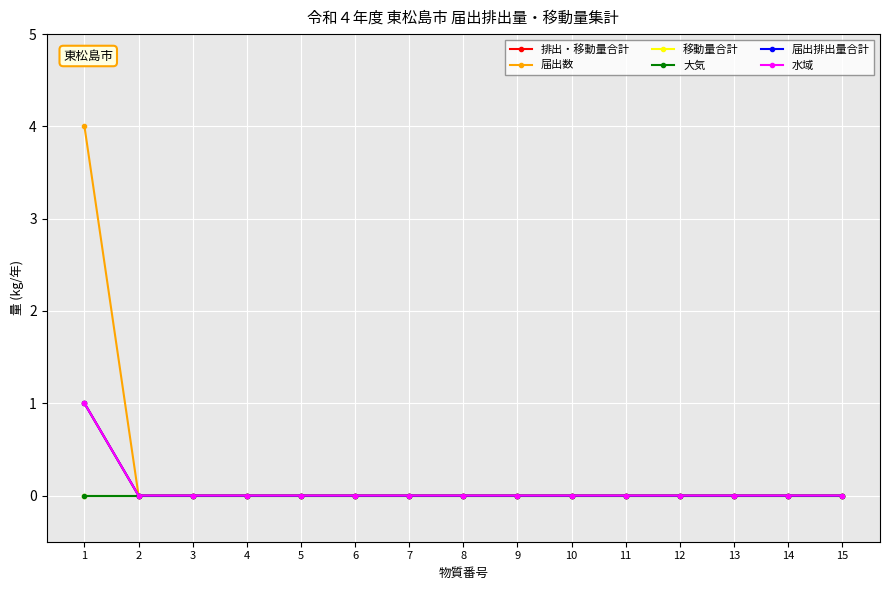

Is this an area chart (filled region under the line)?

No